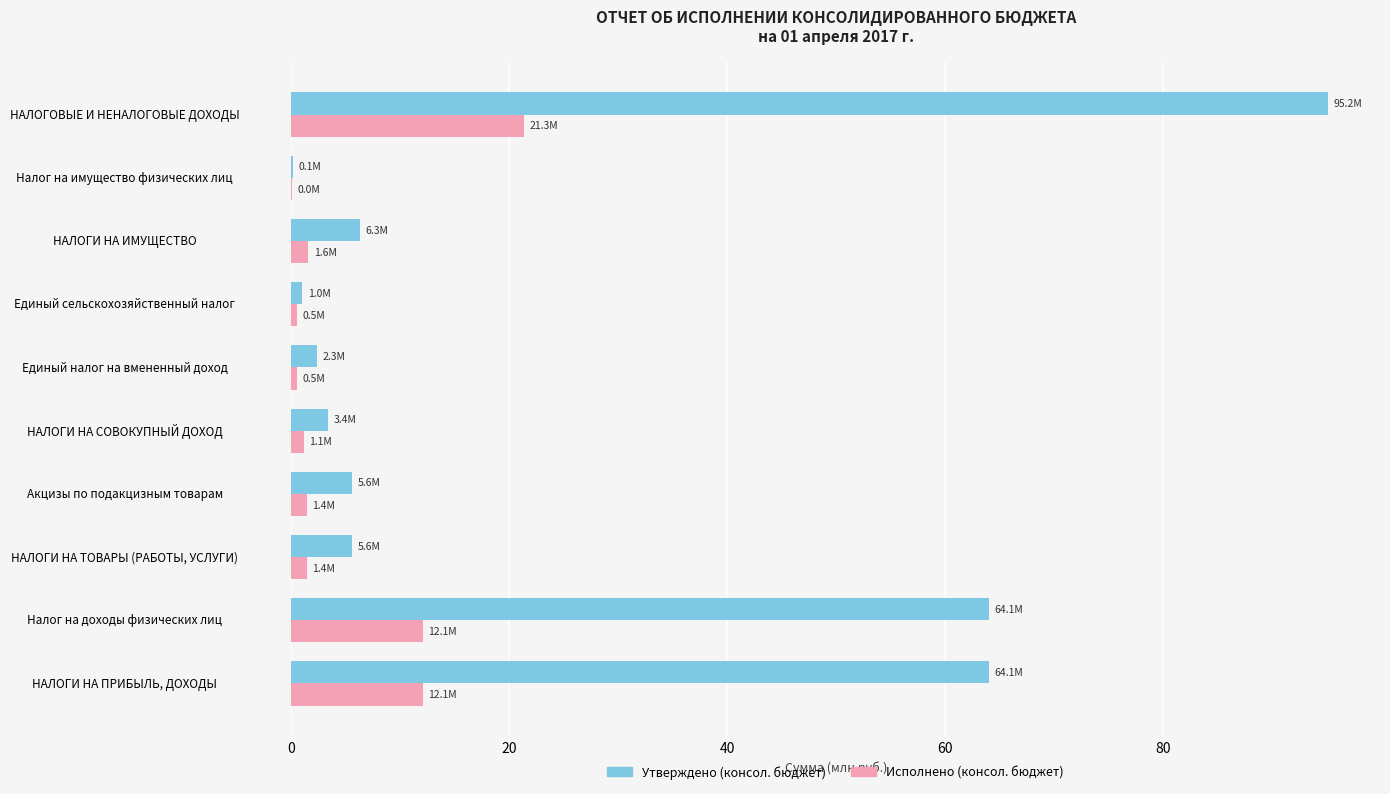

At which category is the sum across all series the highest?

НАЛОГОВЫЕ И НЕНАЛОГОВЫЕ ДОХОДЫ